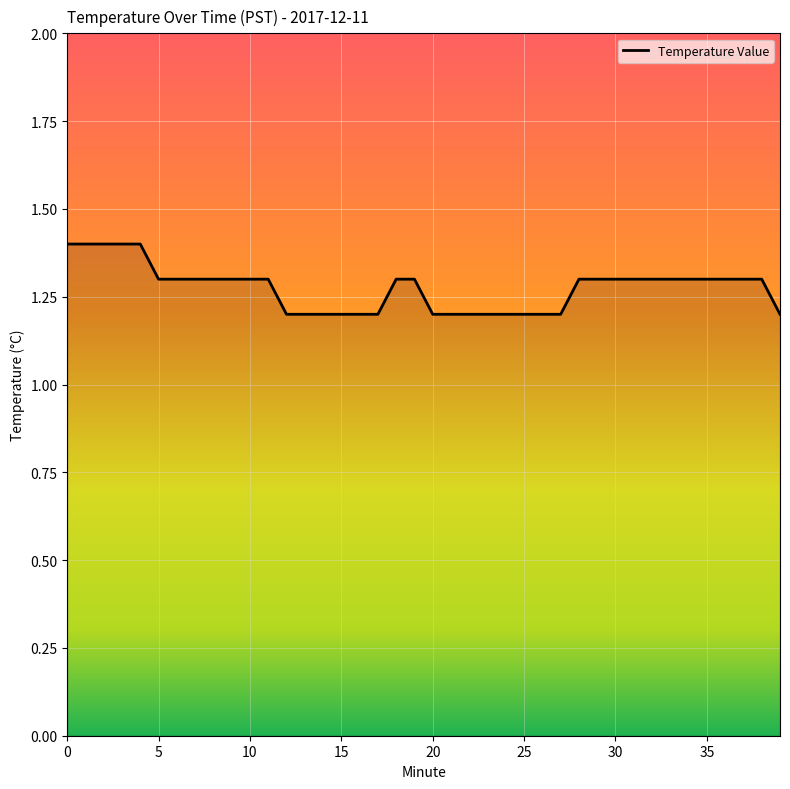

What is the minimum value shown in the chart?

1.2